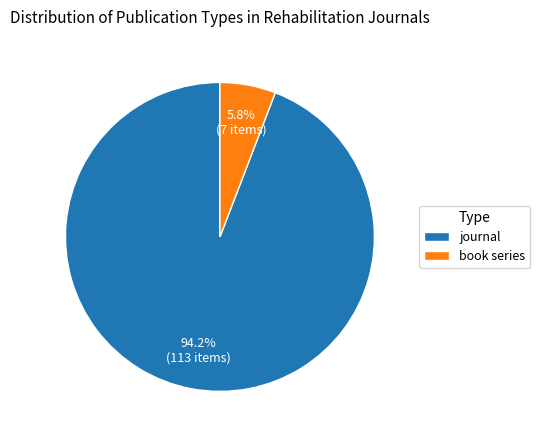

To the nearest percent, what percentage of the pie is book series?

6%